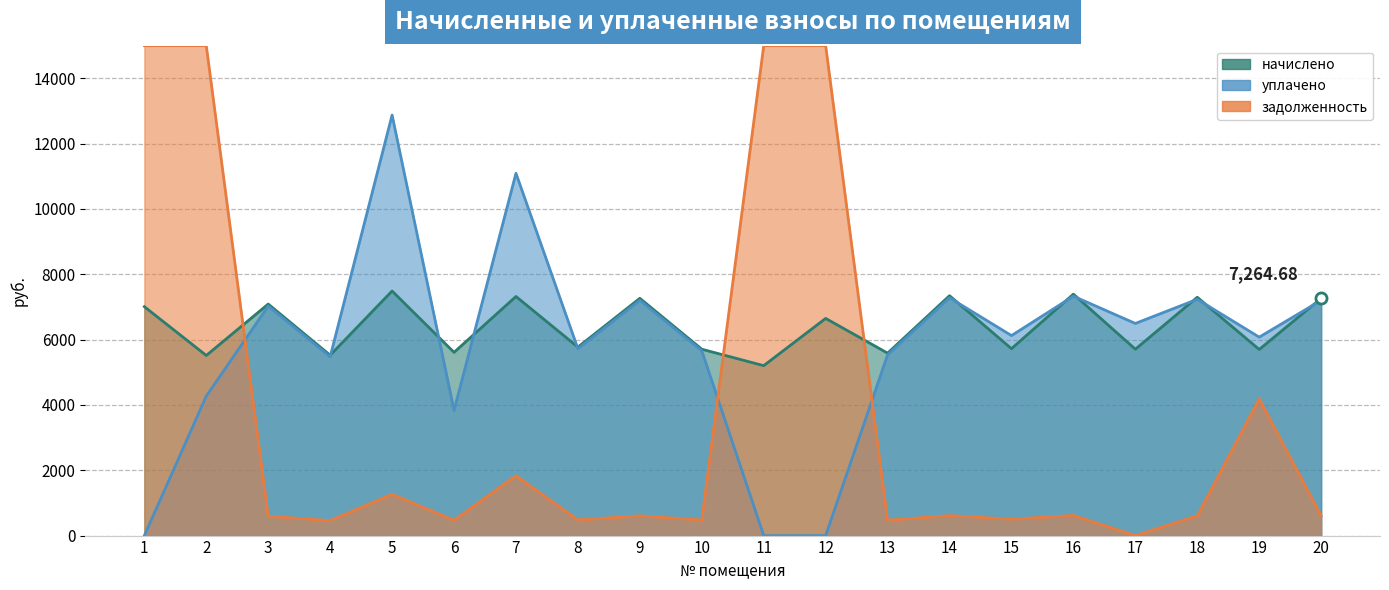

At how many categories does at least one series exceed 12655?

1